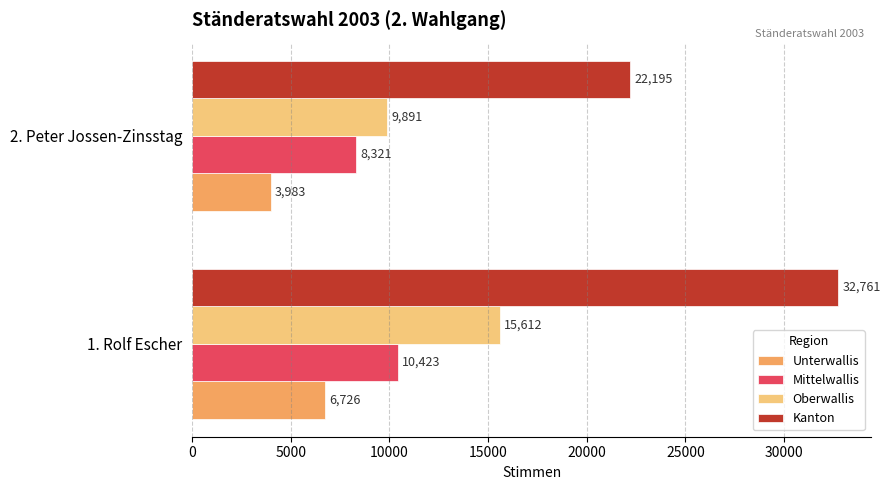

What is the difference between the Unterwallis values at 1. Rolf Escher and 2. Peter Jossen-Zinsstag?

2743